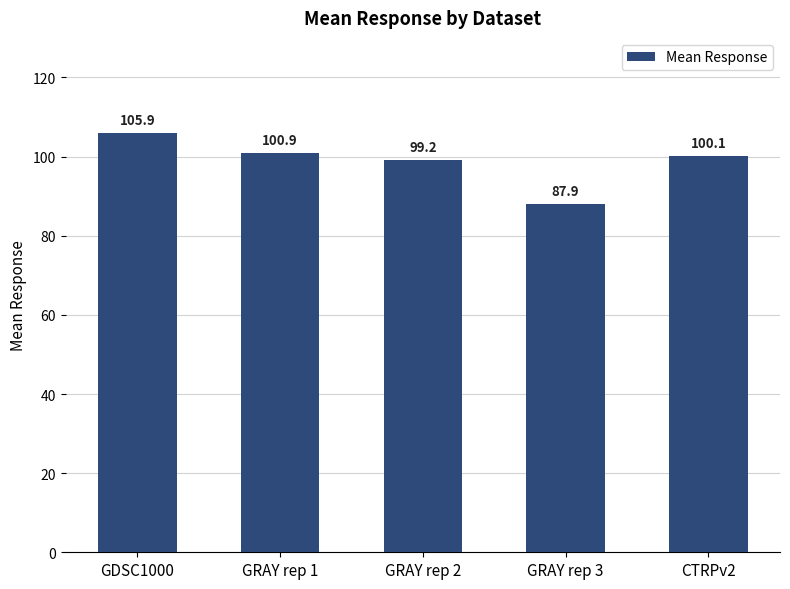

What is the change in value from GRAY rep 2 to CTRPv2?

+0.9